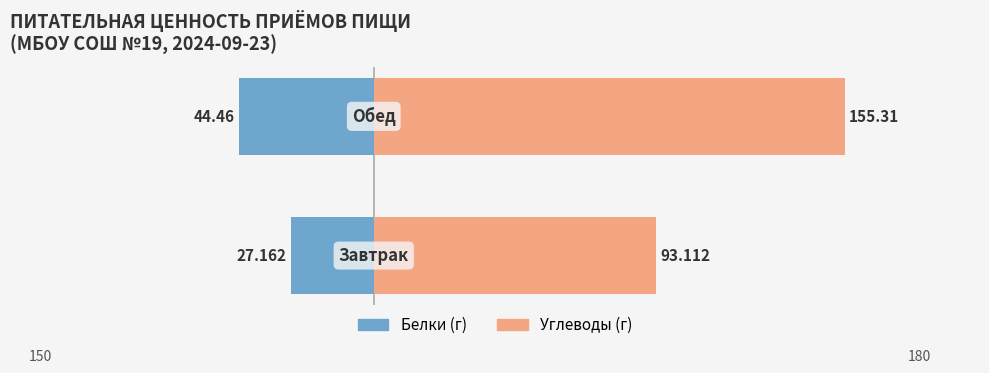

Is the value of Белки at 1 greater than the value of Углеводы at 1?

No